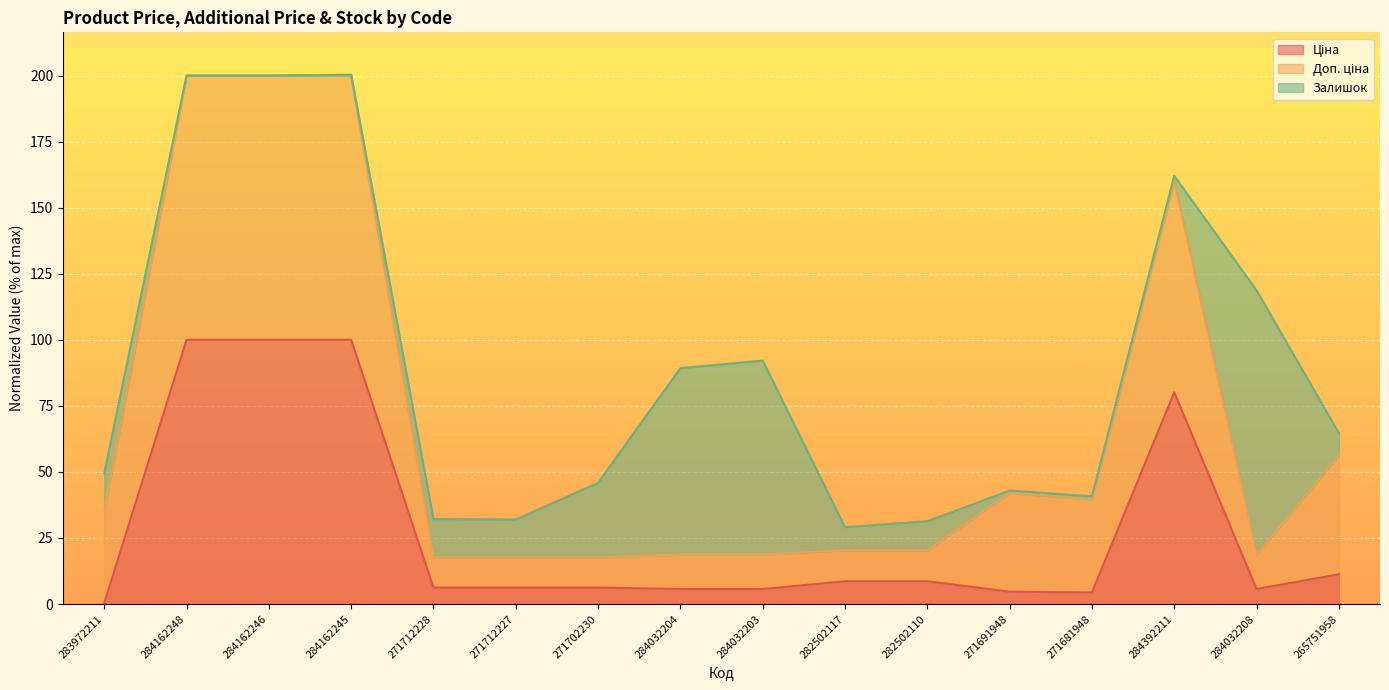

Does the chart display data point markers on the line(s)?

No